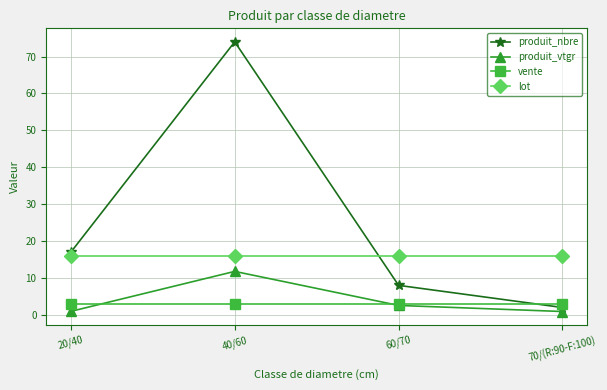

Rank the series by their maximum value, from lowest to highest.

vente, produit_vtgr, lot, produit_nbre